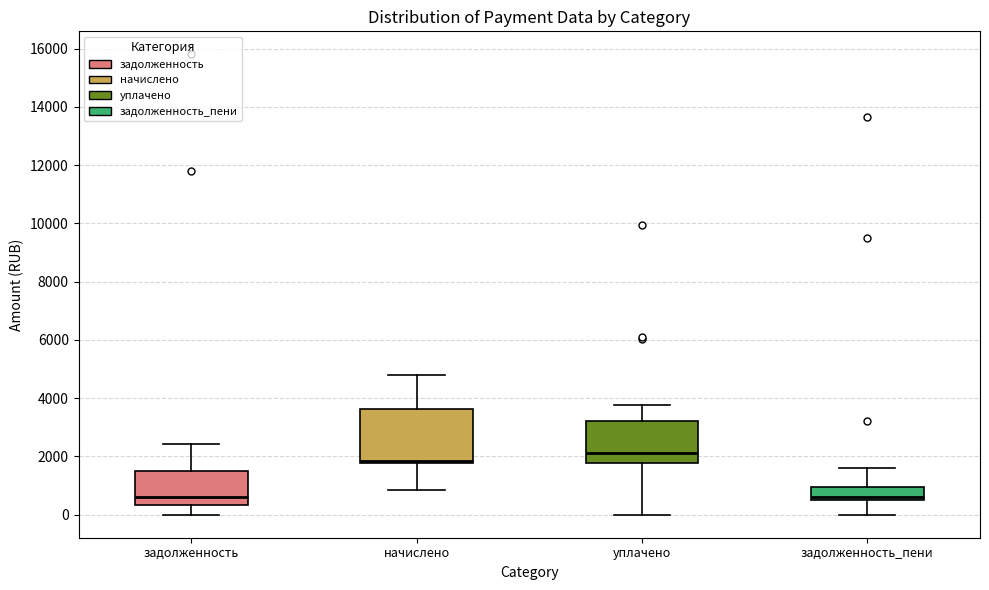

Where does the lower whisker of the box for начислено end on the y-axis? The values are not printed on the chart, so give them approximately, as read against the axis.

800